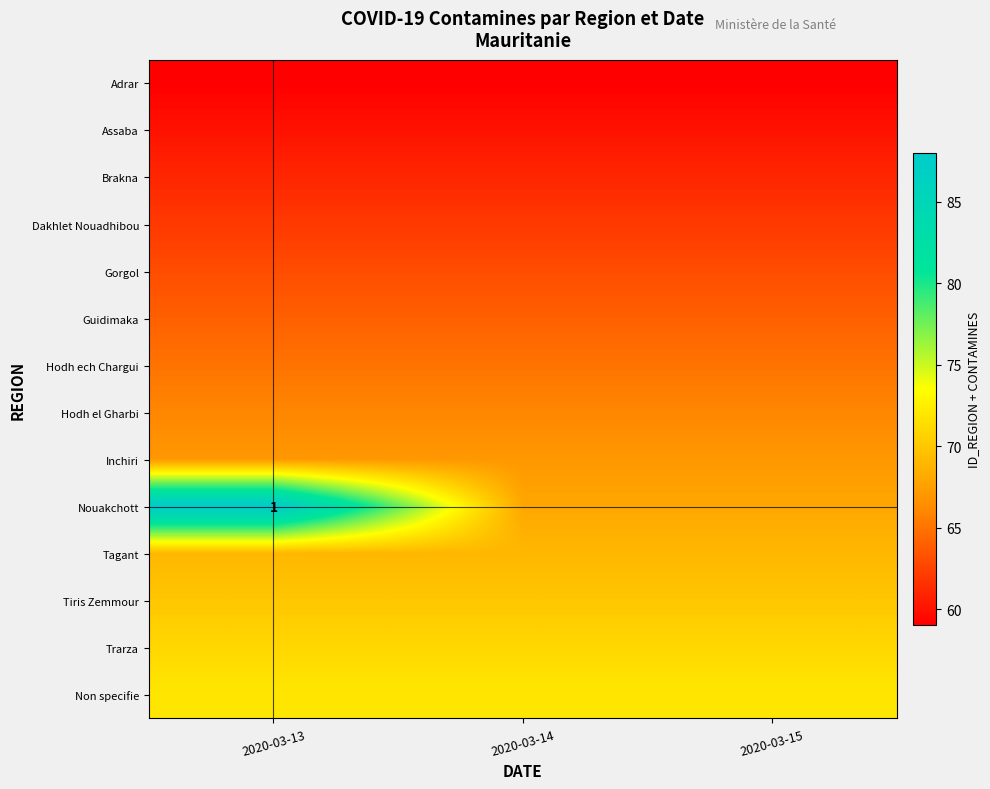

At how many categories does at least one series exceed 65?

3